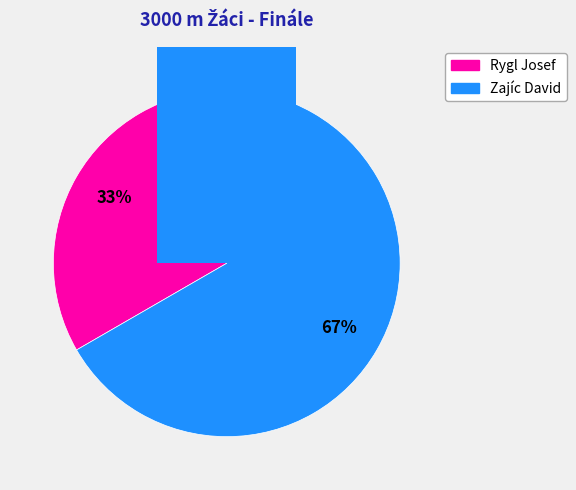

Between Zajíc David and Rygl Josef, which is larger?

Zajíc David